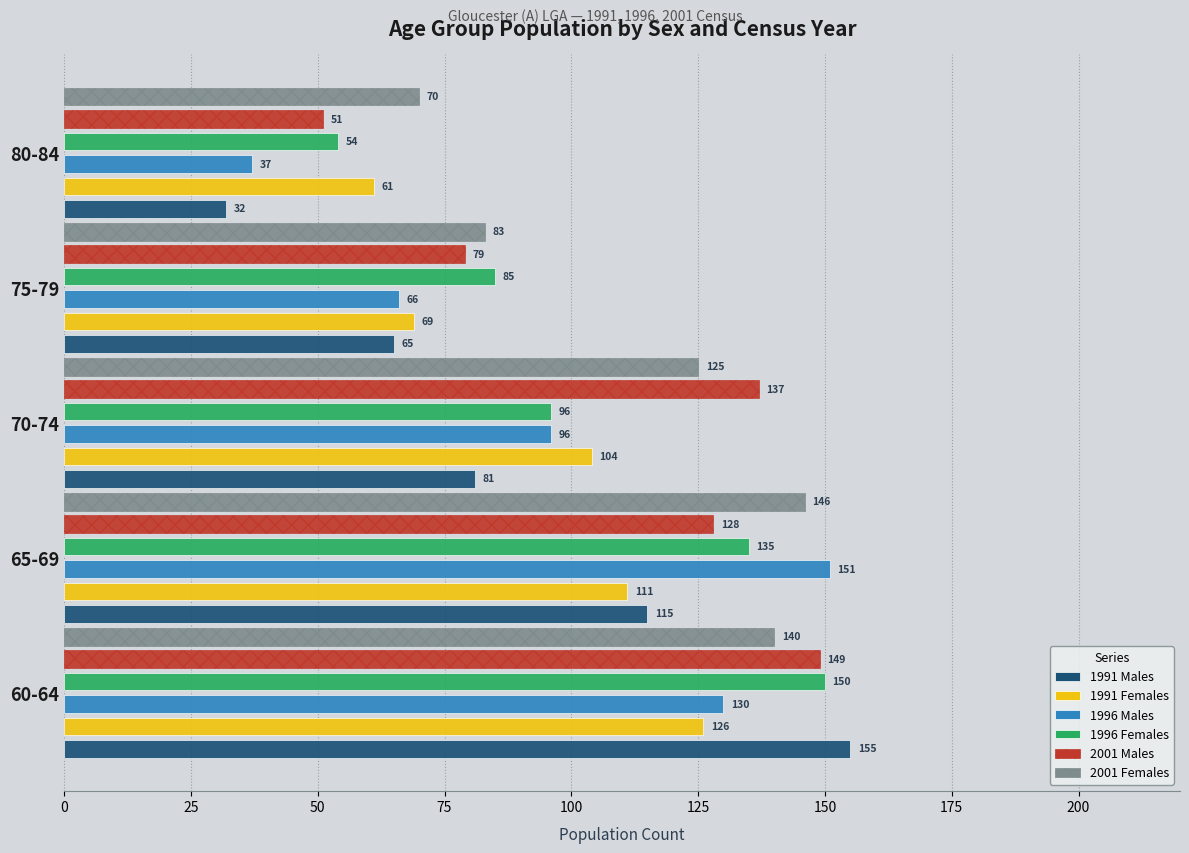

What is the average value of the 2001 Males series?

109